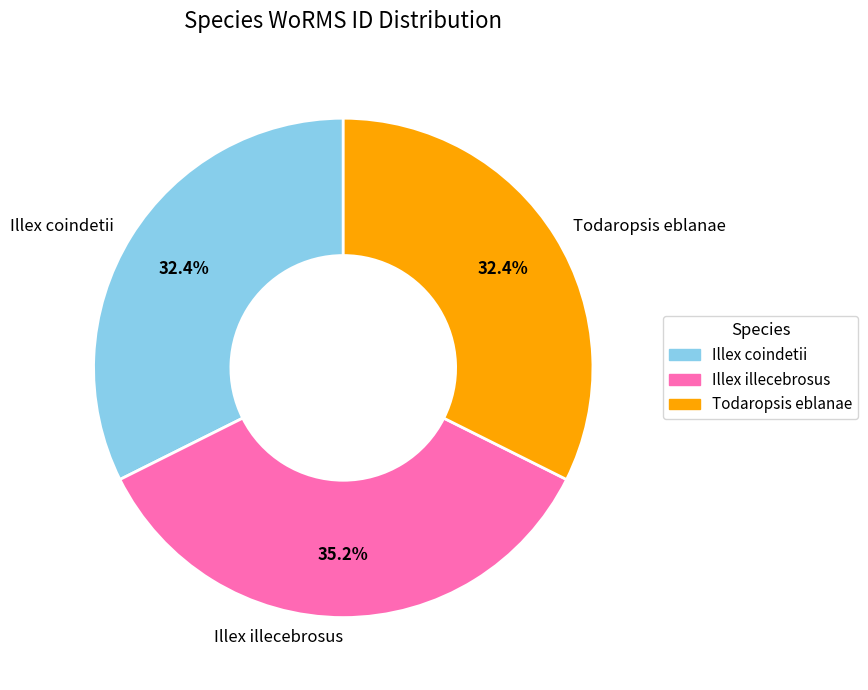

What percentage do Illex coindetii and Illex illecebrosus together represent?

67.6%